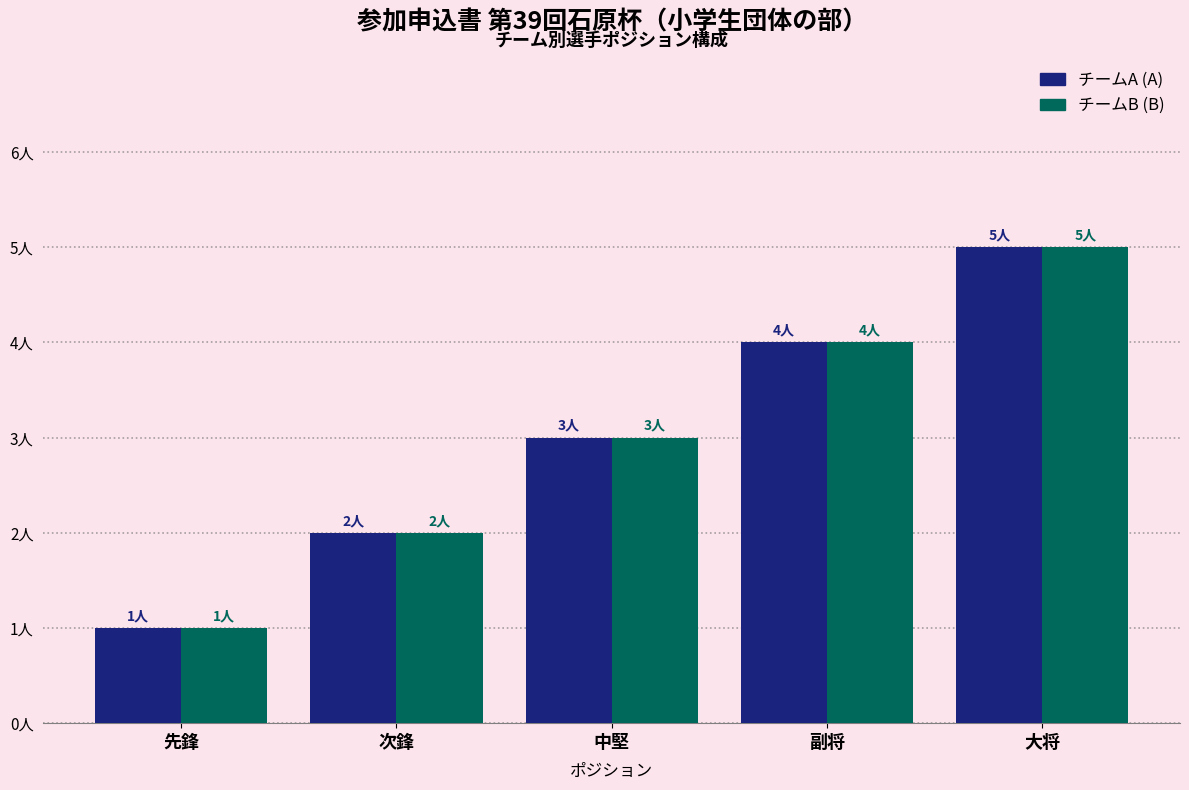

Are the bars grouped side by side (vs. stacked)?

Yes